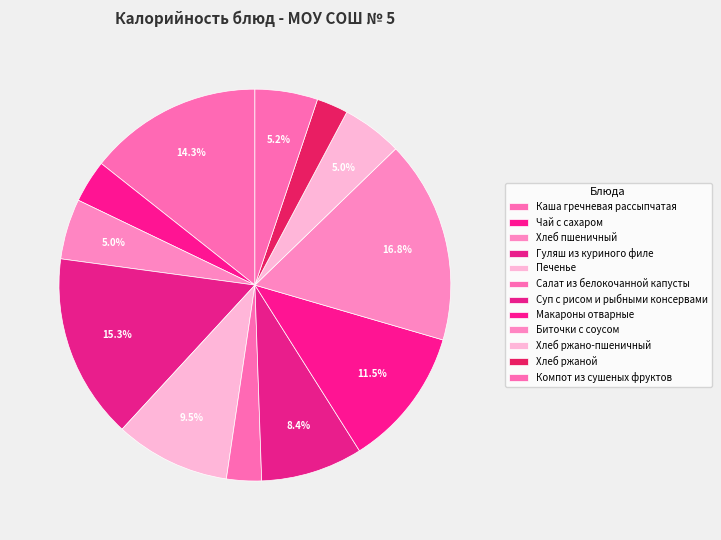

To the nearest percent, what is the difference between the largest and smallest slice percentages?

14%